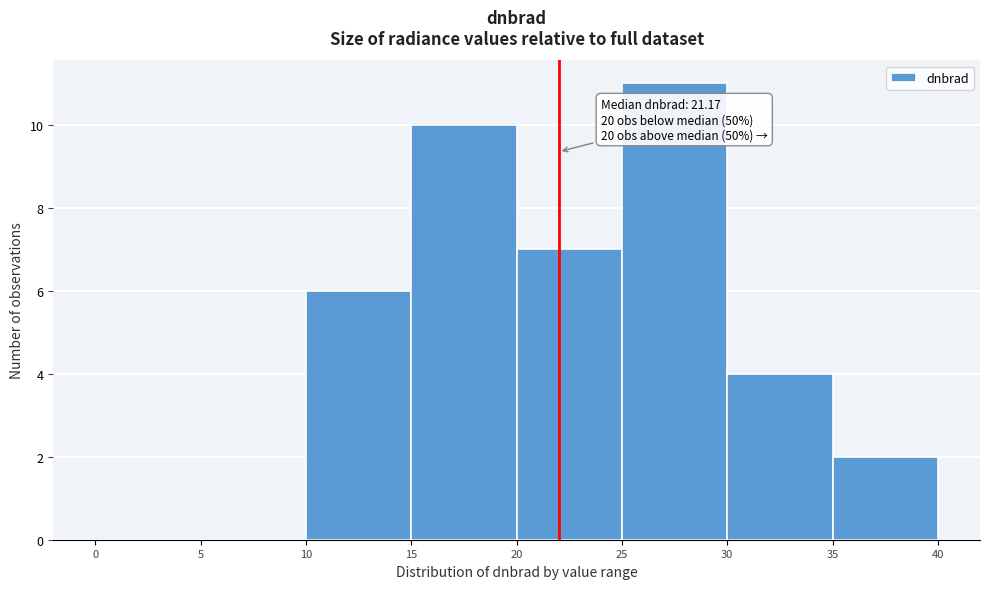

Which range on the x-axis has the tallest bar?

25 to 30